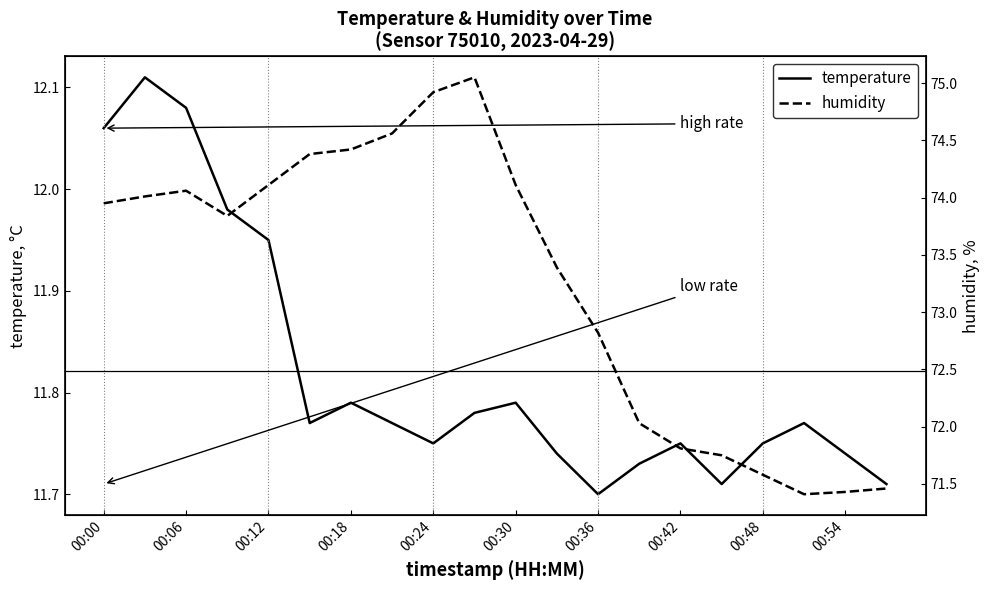

Where is temperature nearest to the value 11?

00:36